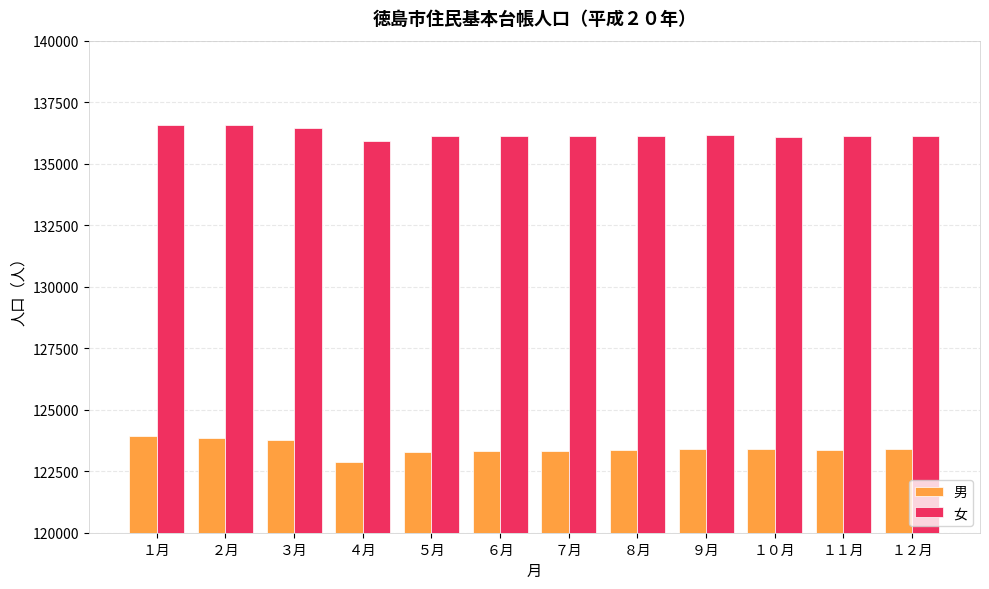

The value of 女 at ４月 is 135914. True or false?

True